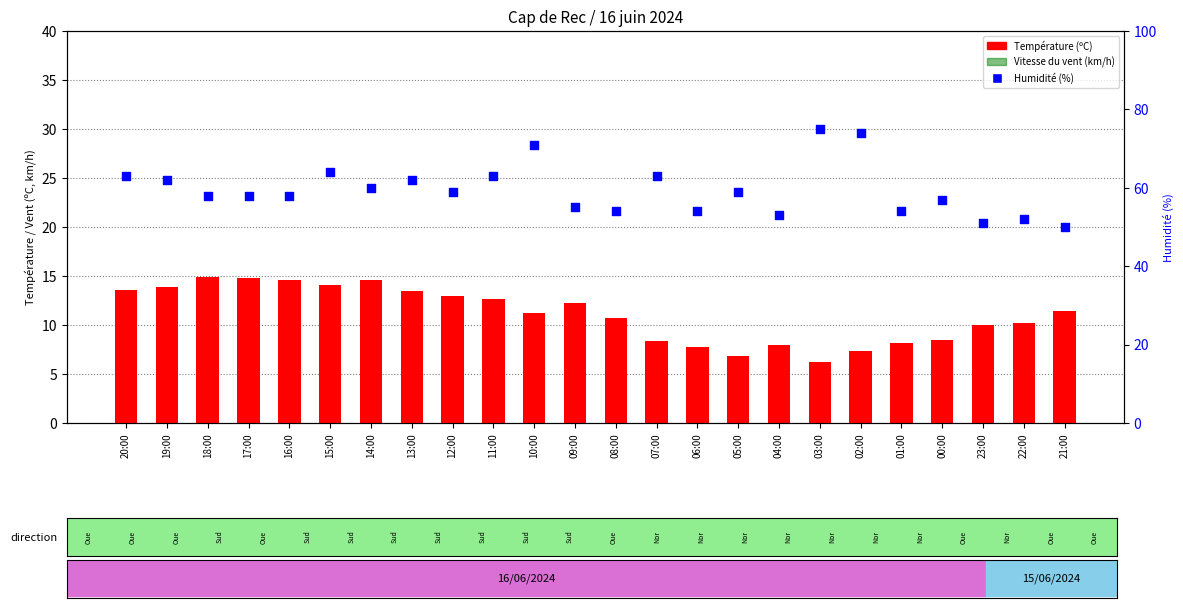

Which series reaches the minimum Y coordinate?

Vitesse du vent (km/h)